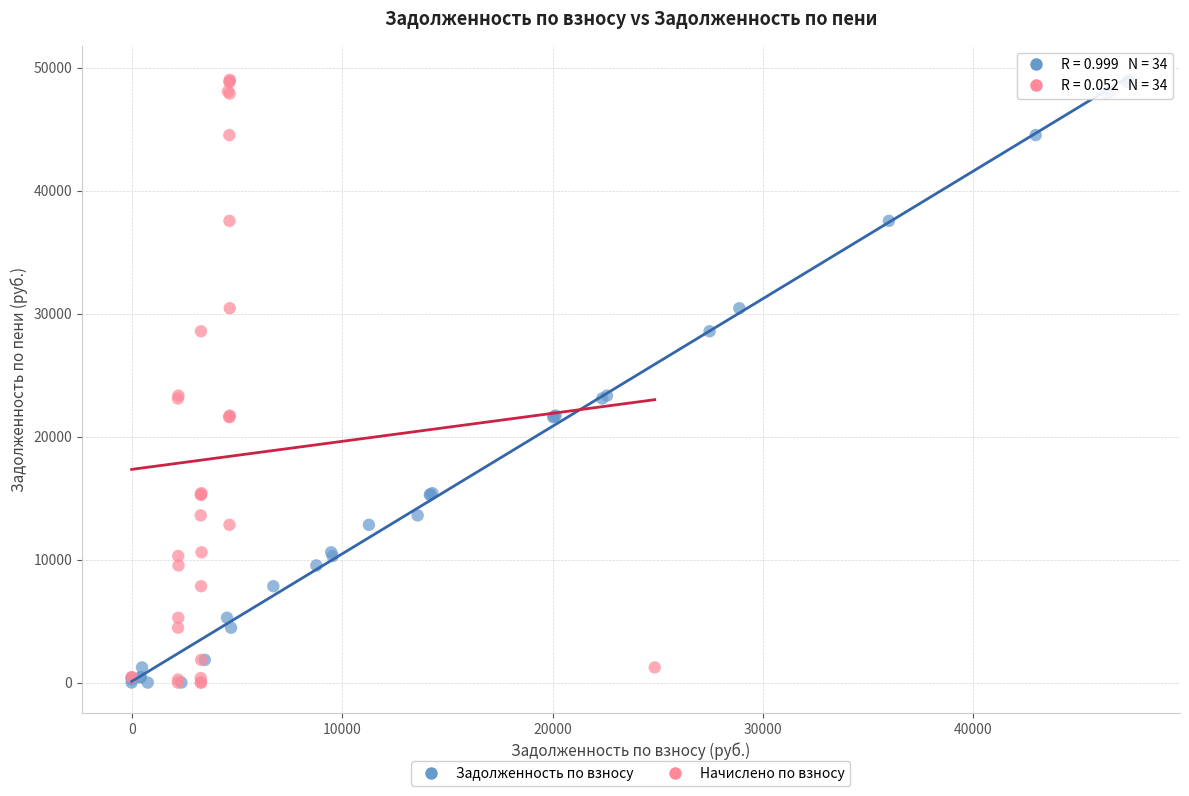

What are all the series names shown in the legend?

Задолженность по взносу, Начислено по взносу